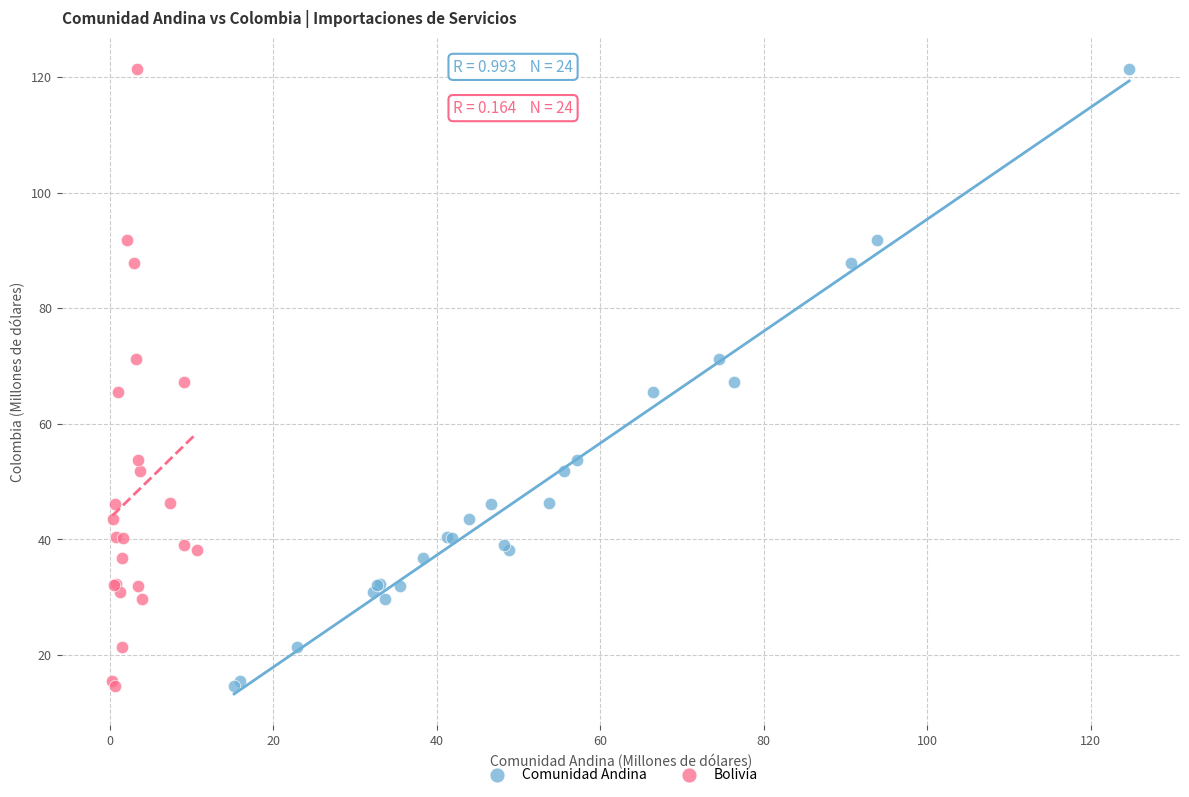

What are all the series names shown in the legend?

Comunidad Andina, Bolivia